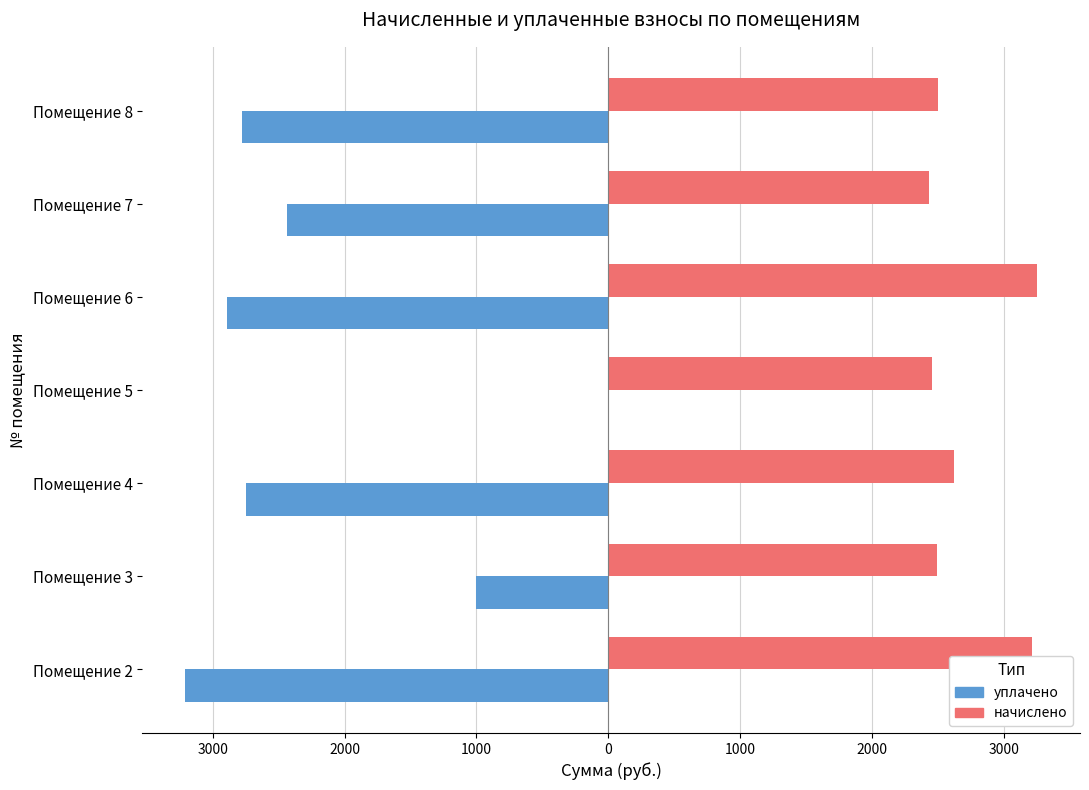

What are all the series names shown in the legend?

уплачено, начислено